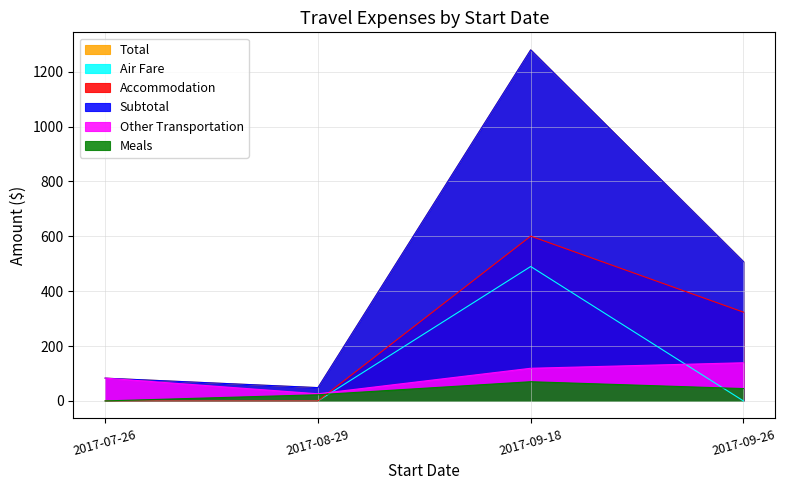

What position from the right is 2017-09-18?

2